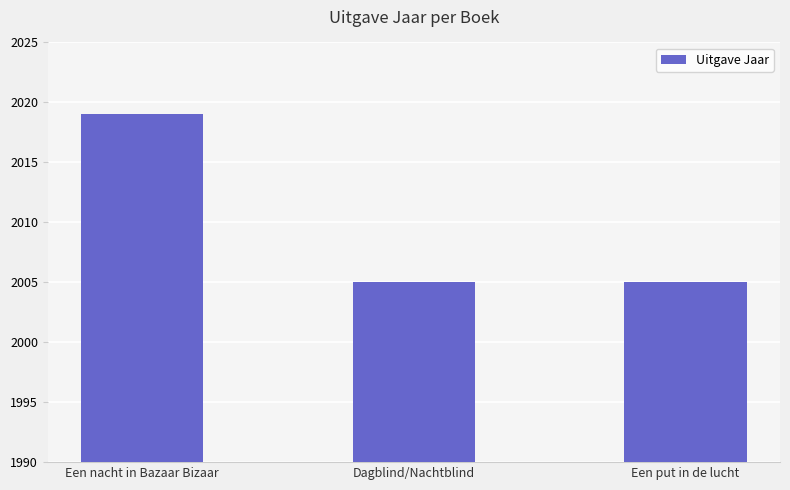

What position from the left is Een put in de lucht?

3